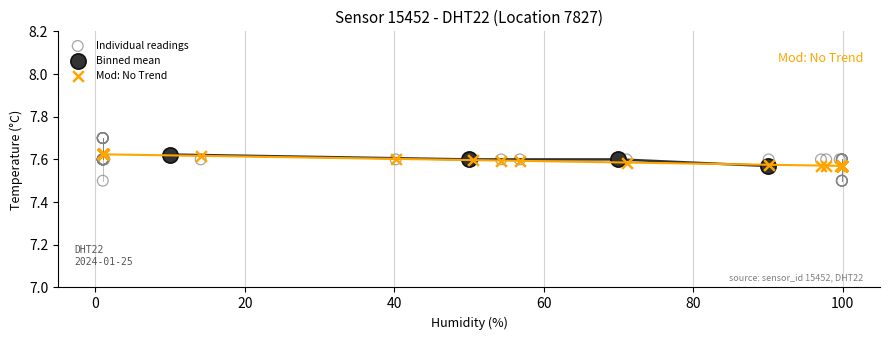

Which series contains the lowest Y value?

Individual readings